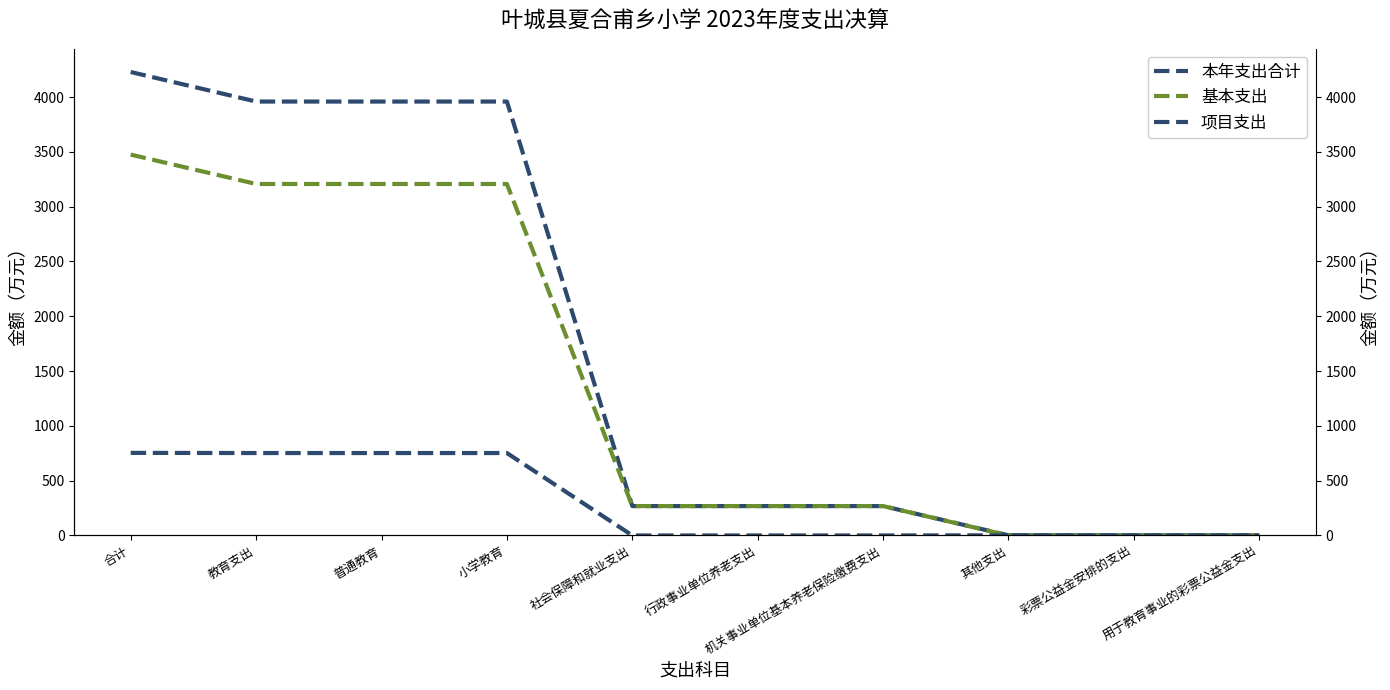

Reading left to right, what are all the values shown in this chart?

本年支出合计: 4228.4	3958.8	3958.8	3958.8	268.1	268.1	268.1	1.5	1.5	1.5
基本支出: 3474.9	3206.8	3206.8	3206.8	268.1	268.1	268.1	0.0	0.0	0.0
项目支出: 753.5	752.0	752.0	752.0	0.0	0.0	0.0	1.5	1.5	1.5